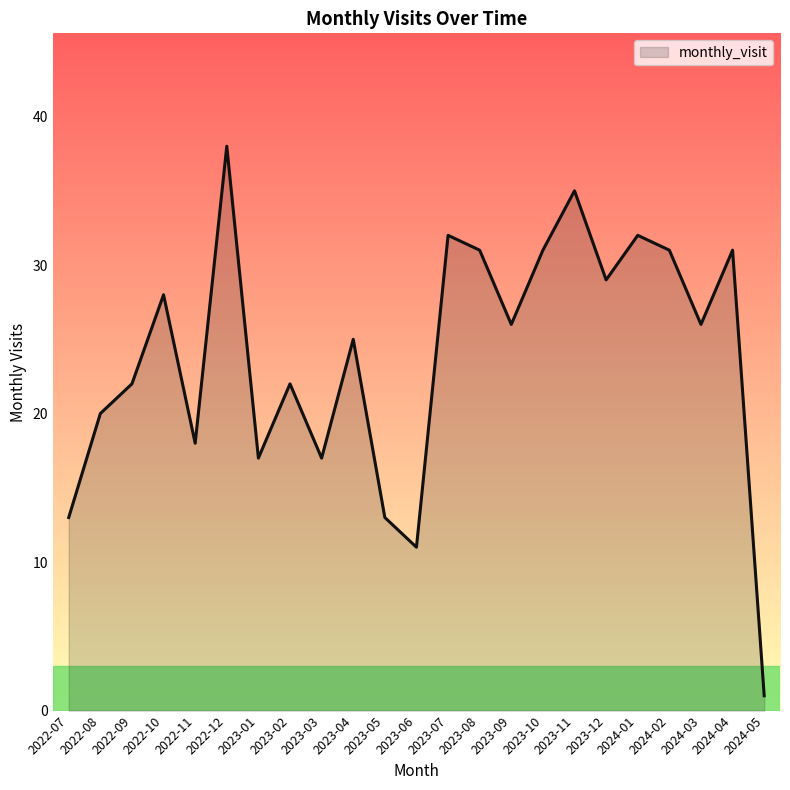

Approximately how many times larger is the value at 2024-04 compared to 2023-01?

1.8